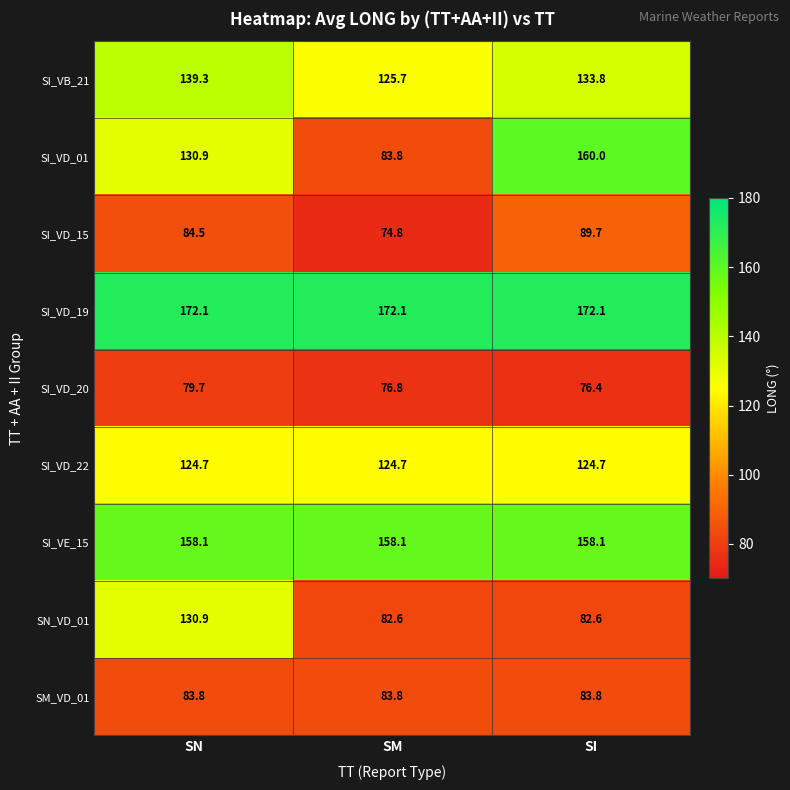

What is the difference between the maximum and minimum values in the SI_VB_21 series?

13.6